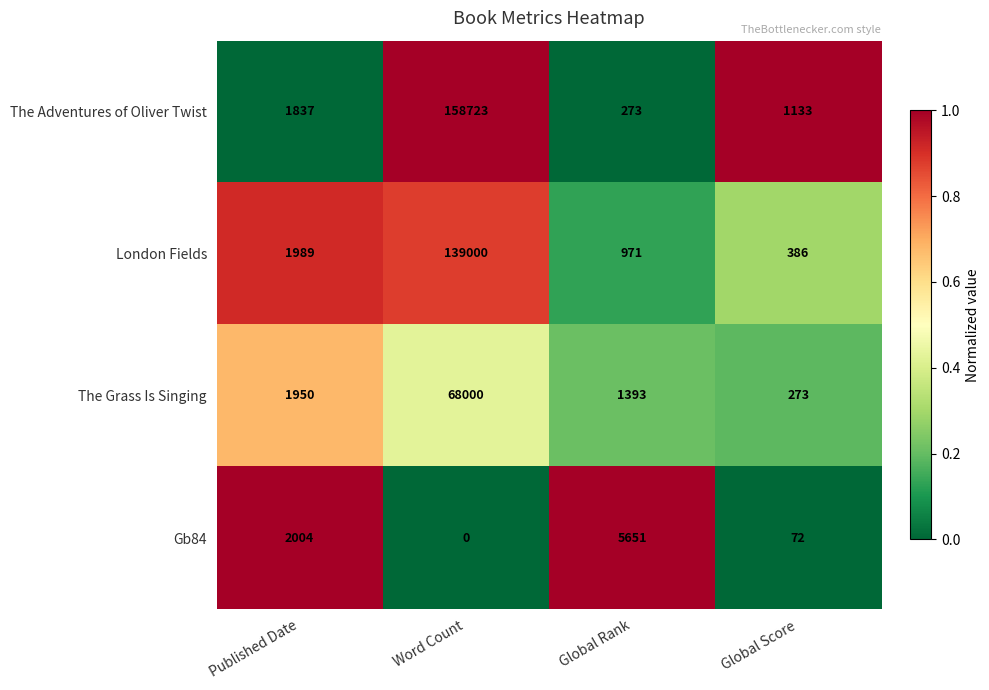

What is the sum of the London Fields values at Global Score and Word Count?

139386